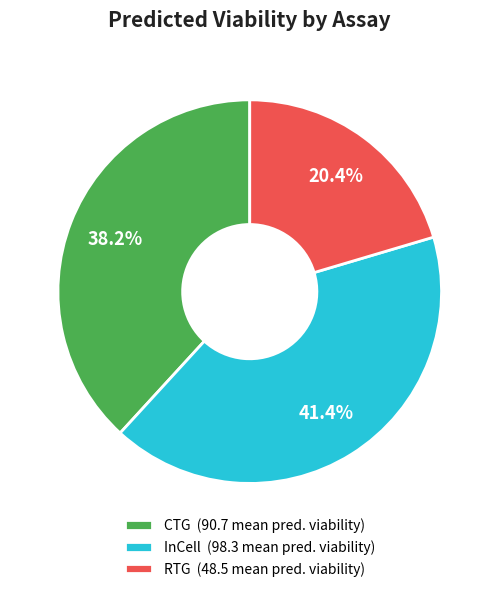

Which category has the biggest portion of the pie?

InCell